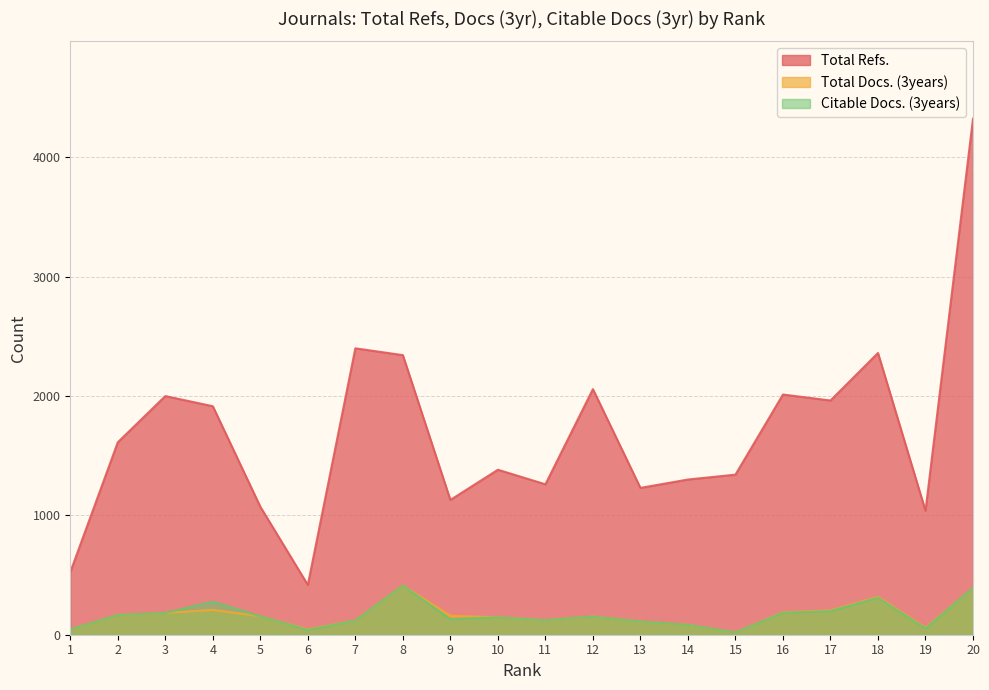

The Total Docs. (3years) series shows 392 at 20. True or false?

True